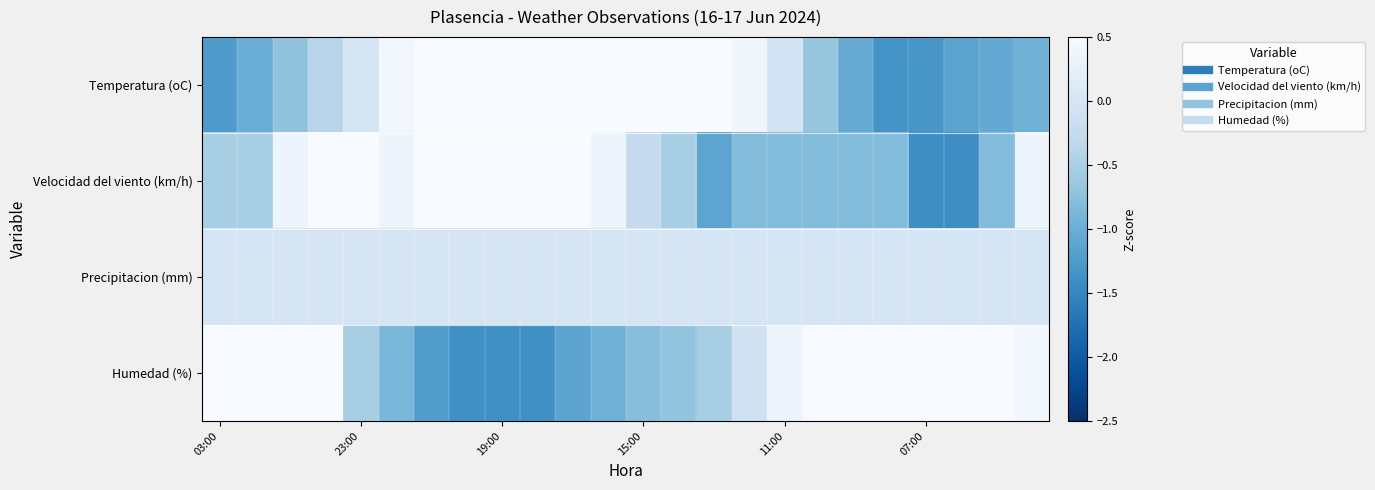

Reading left to right, list all the values displayed in this chart.

Temperatura (oC): -1.2	-1.0	-0.7	-0.4	-0.0	0.4	0.9	1.1	1.4	1.4	1.4	1.3	1.1	0.8	0.8	0.4	-0.0	-0.7	-1.0	-1.3	-1.3	-1.1	-1.1	-1.0
Velocidad del viento (km/h): -0.5	-0.5	0.4	1.8	0.9	0.4	1.8	0.9	1.5	1.2	0.9	0.4	-0.2	-0.5	-1.1	-0.8	-0.8	-0.8	-0.8	-0.8	-1.4	-1.4	-0.8	0.4
Precipitacion (mm): 0.0	0.0	0.0	0.0	0.0	0.0	0.0	0.0	0.0	0.0	0.0	0.0	0.0	0.0	0.0	0.0	0.0	0.0	0.0	0.0	0.0	0.0	0.0	0.0
Humedad (%): 1.8	1.5	1.0	0.5	-0.5	-0.9	-1.2	-1.4	-1.4	-1.4	-1.1	-1.0	-0.8	-0.7	-0.5	-0.1	0.3	0.8	1.0	1.2	1.0	0.8	0.7	0.4